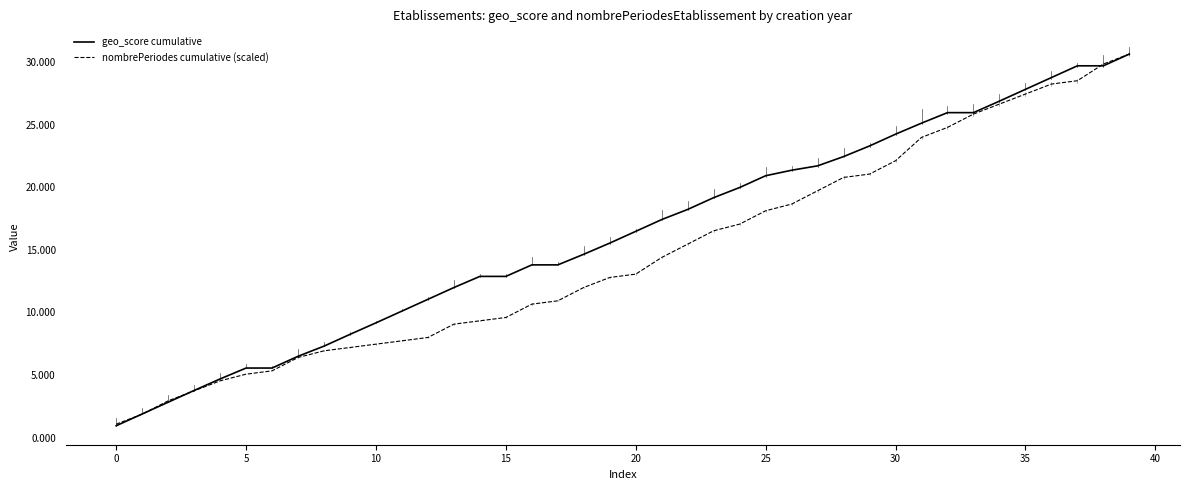

What is the minimum value for nombrePeriodes cumulative (scaled)?

1.1